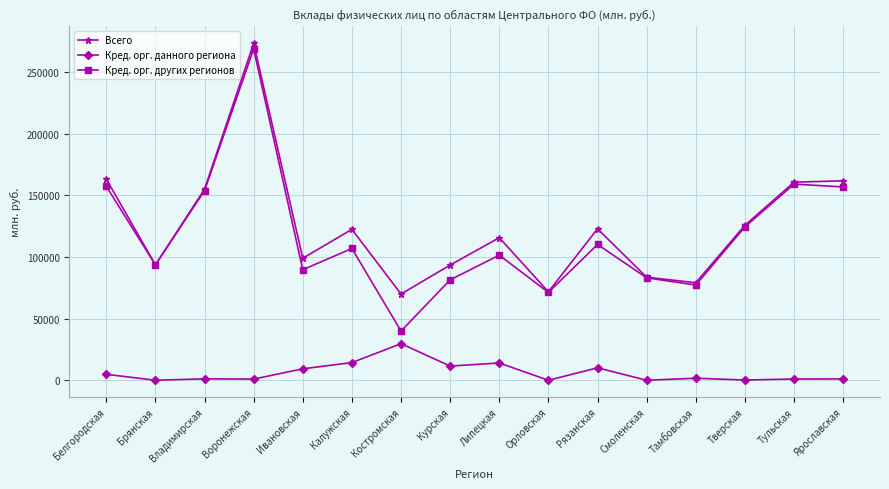

At Курская, list the series in order from smallest to largest.

Кред. орг. данного региона, Кред. орг. других регионов, Всего